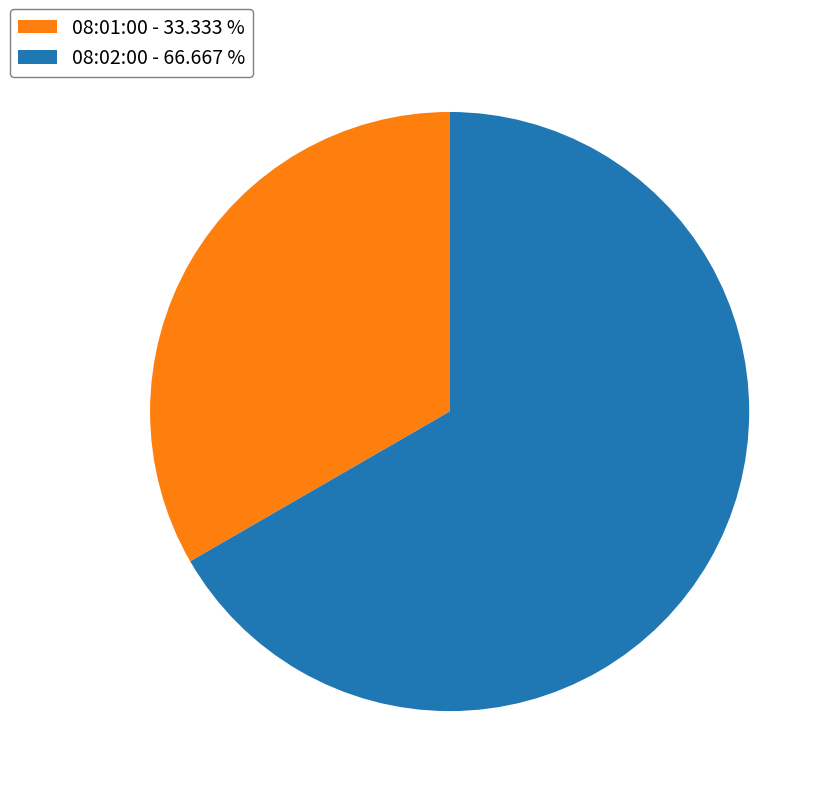

Is there a majority slice in this chart?

Yes